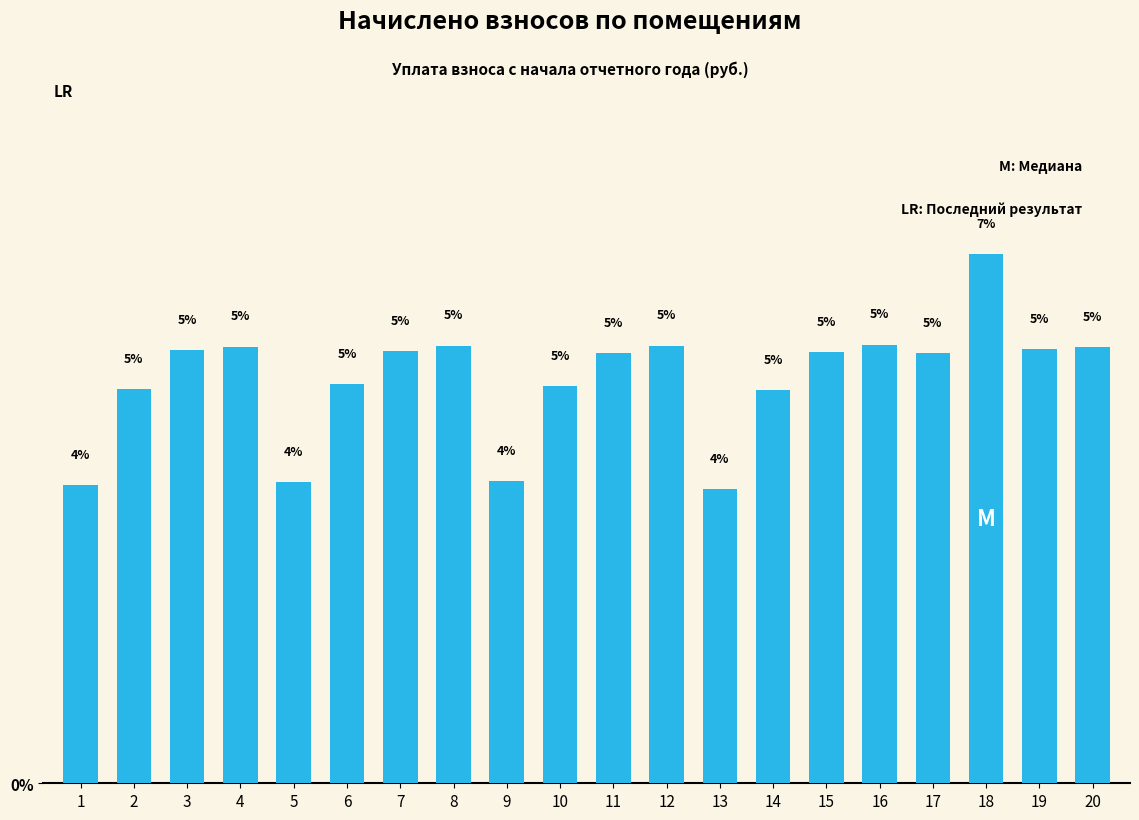

Is it true that the value at 14 is 7.5?

False